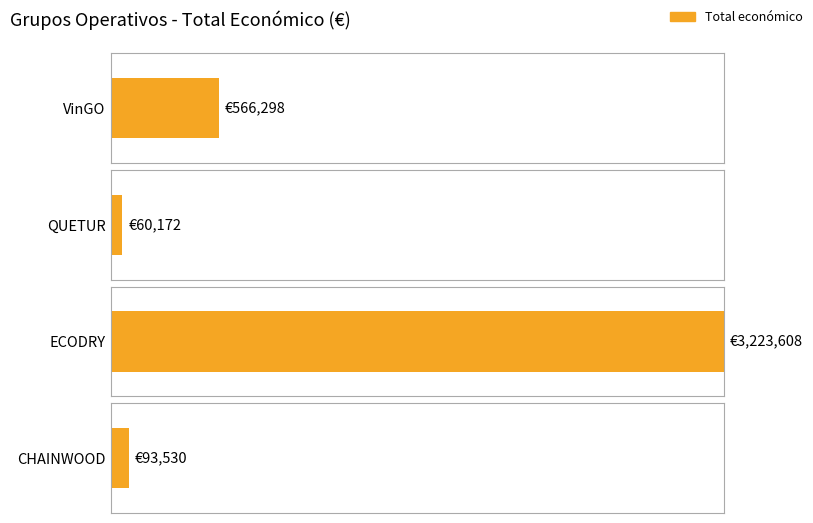

What is the change in value from VinGO to ECODRY?

+2657310